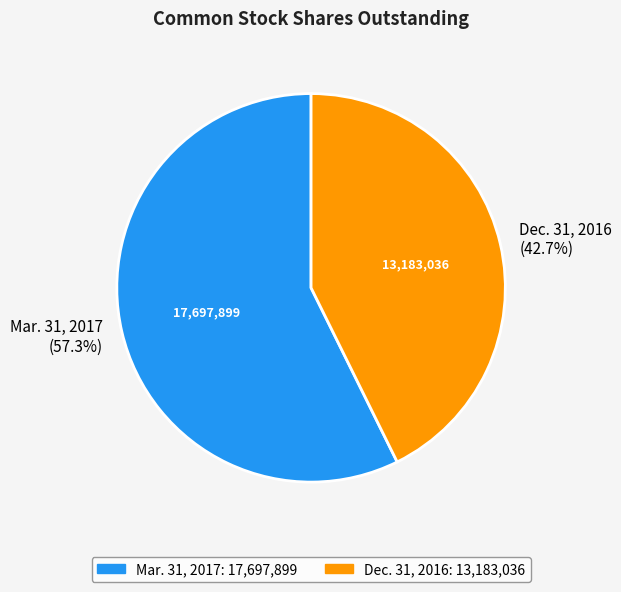

Is it true that Dec. 31, 2016 is 43% of the pie?

True